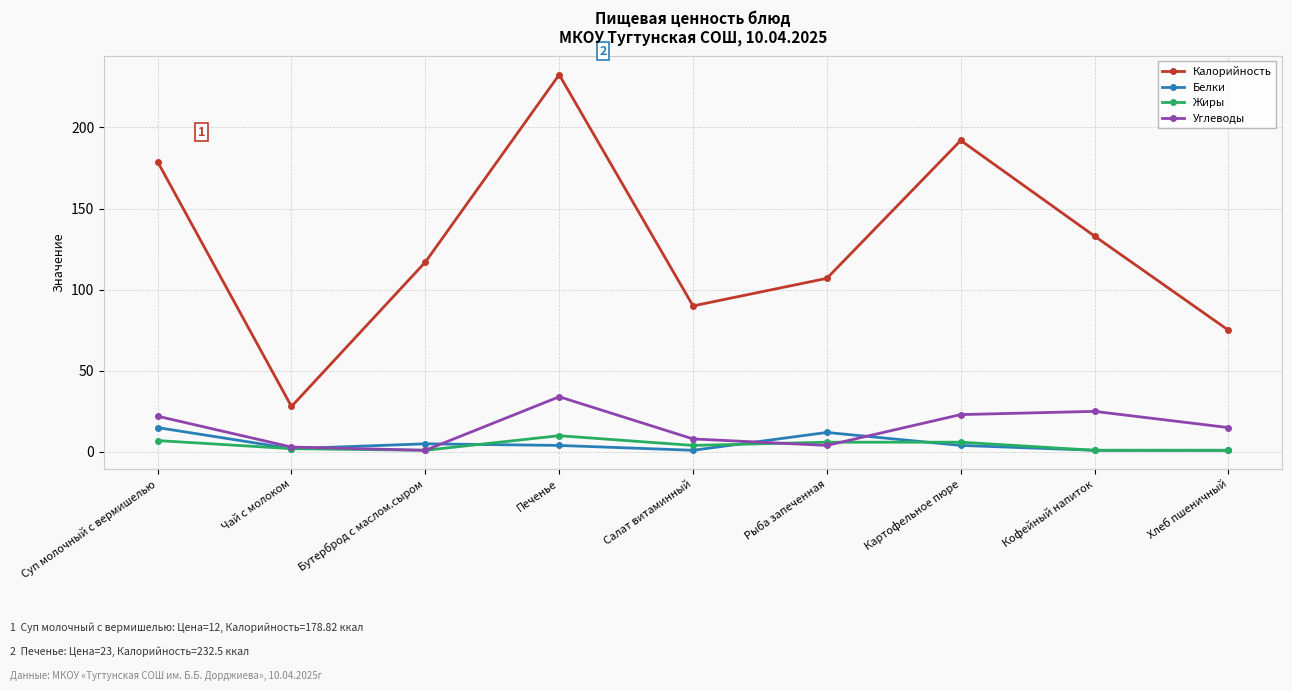

What is the value of the Жиры point at the 6th from the left?

6.0